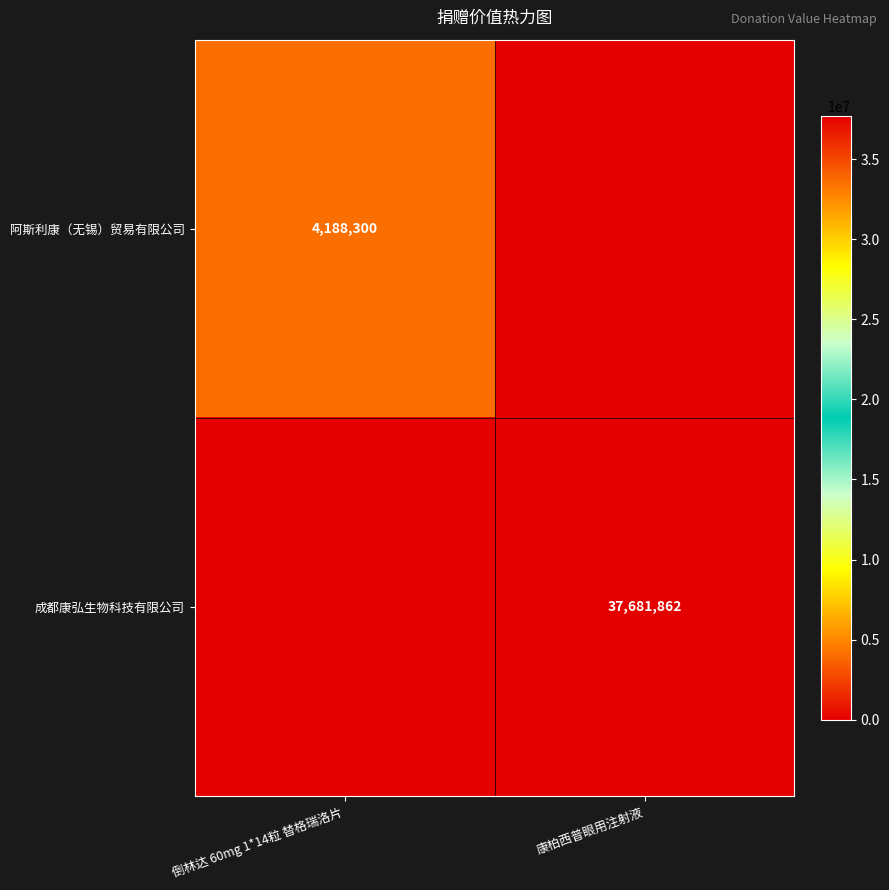

The value of 阿斯利康（无锡）贸易有限公司 at 倒林达 60mg 1*14粒 替格瑞洛片 is 1165154. True or false?

False